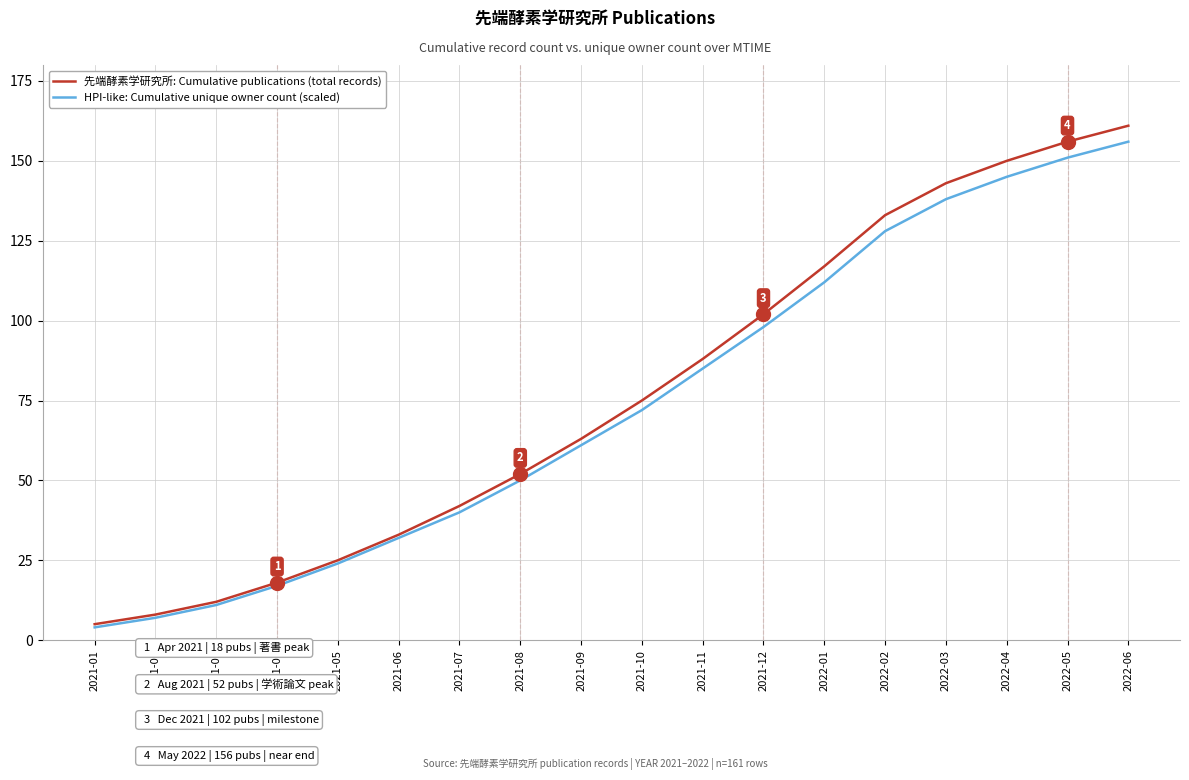

How many values in the 先端酵素学研究所: Cumulative publications (total records) series are below 75?

9